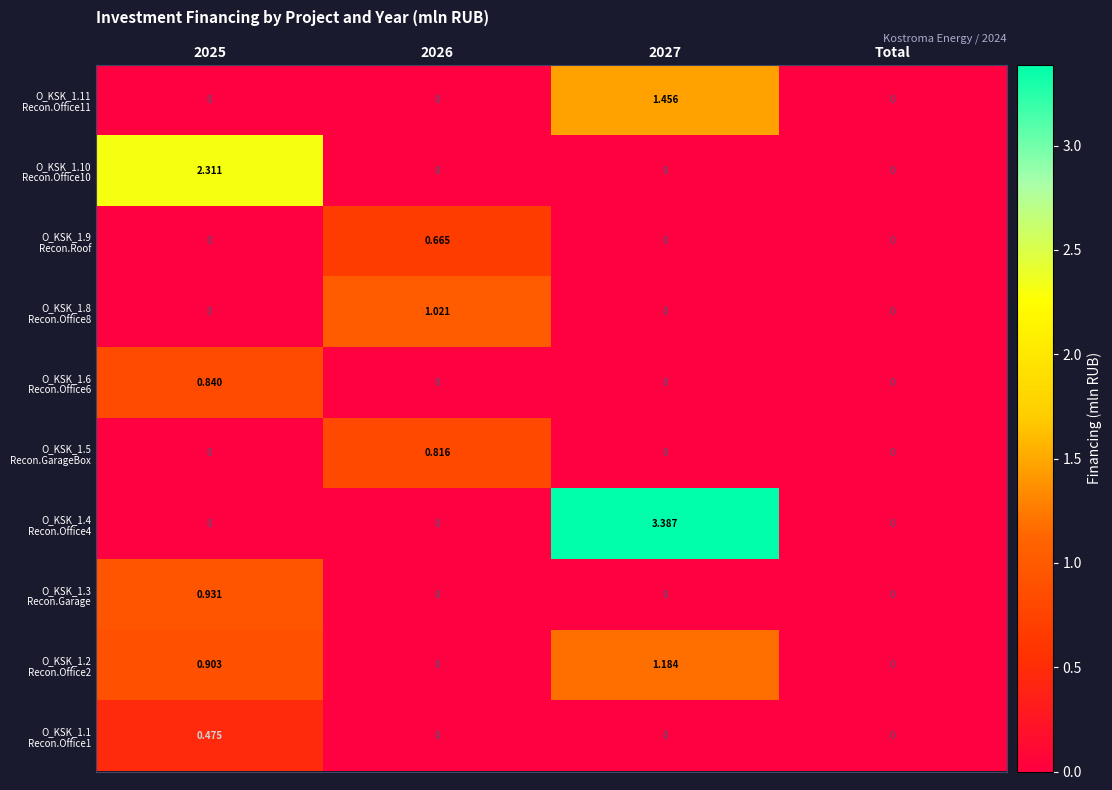

How many series are shown in this chart?

10